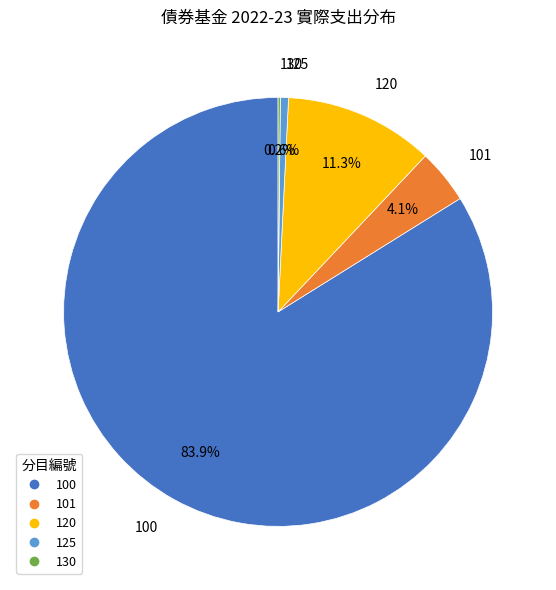

Does any single category account for the majority?

Yes